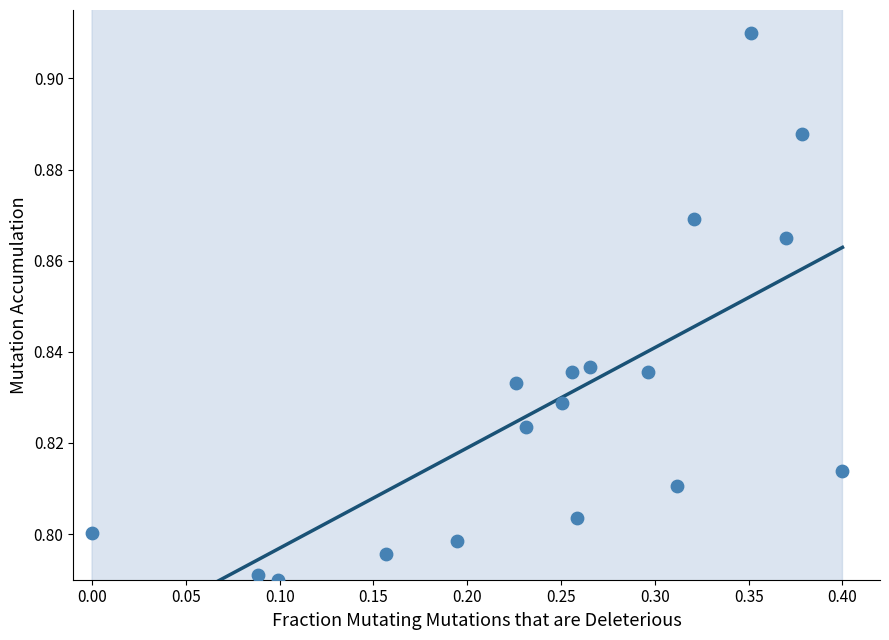

What is the range of X values (max minus min)?

0.4